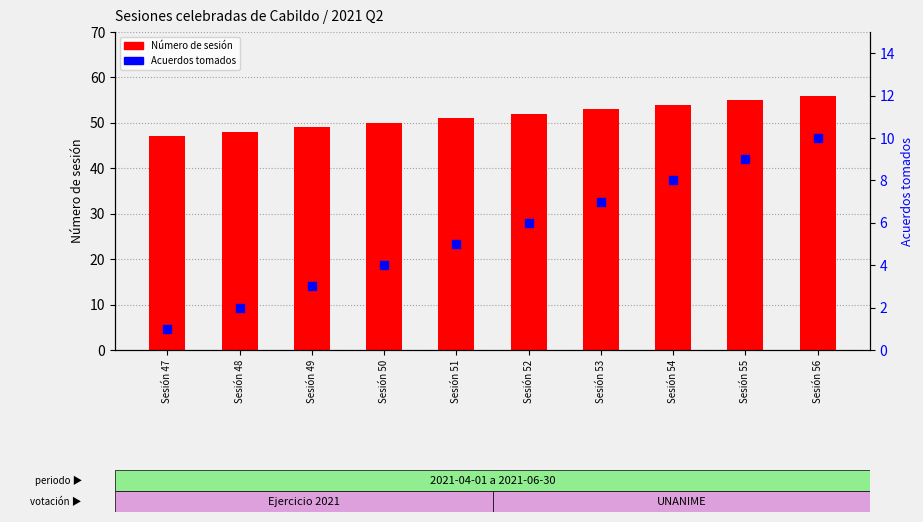

At how many categories does at least one series exceed 17?

10